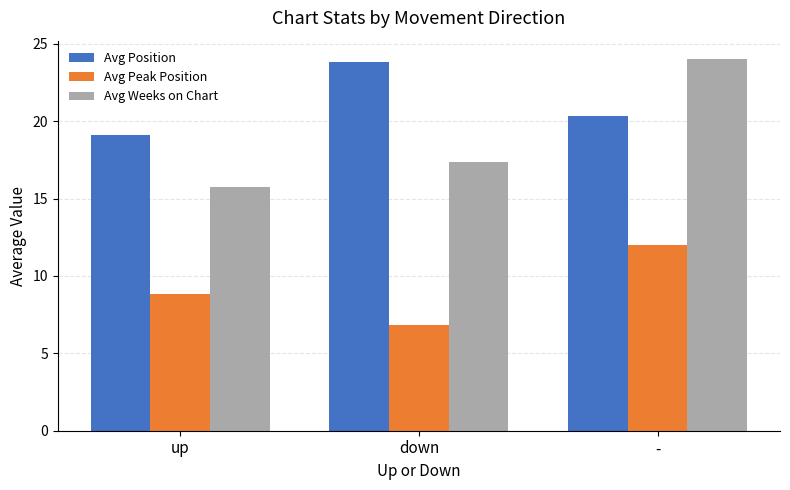

Where does the Avg Weeks on Chart series first go above 17?

down